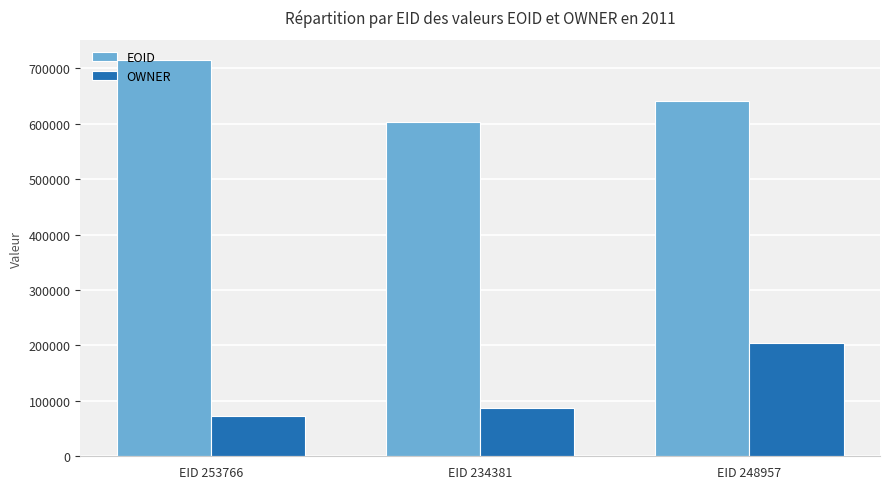

How many categories are shown in the chart?

3